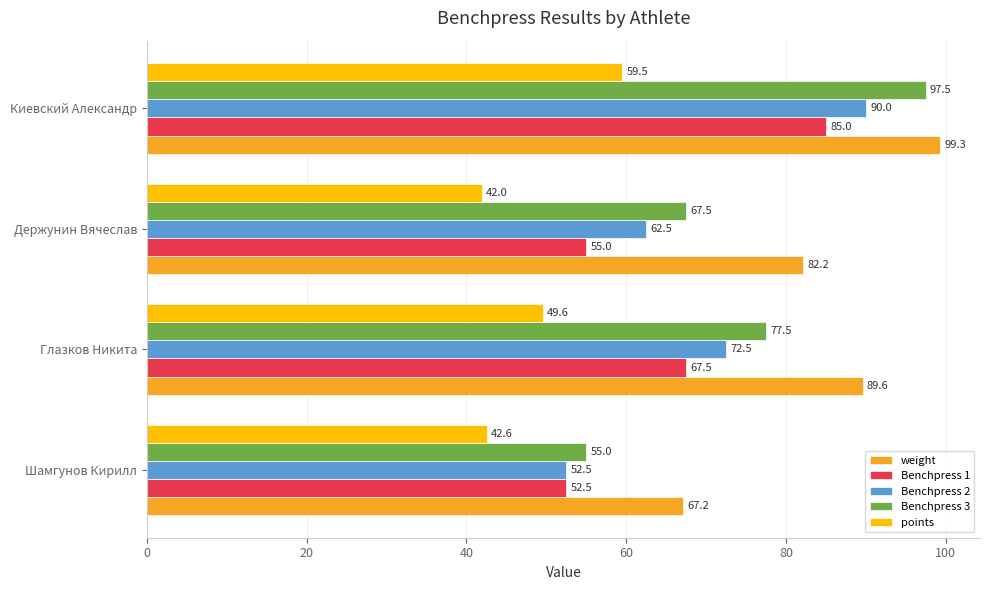

True or false: weight has a value of 67.2 at Шамгунов Кирилл.

True